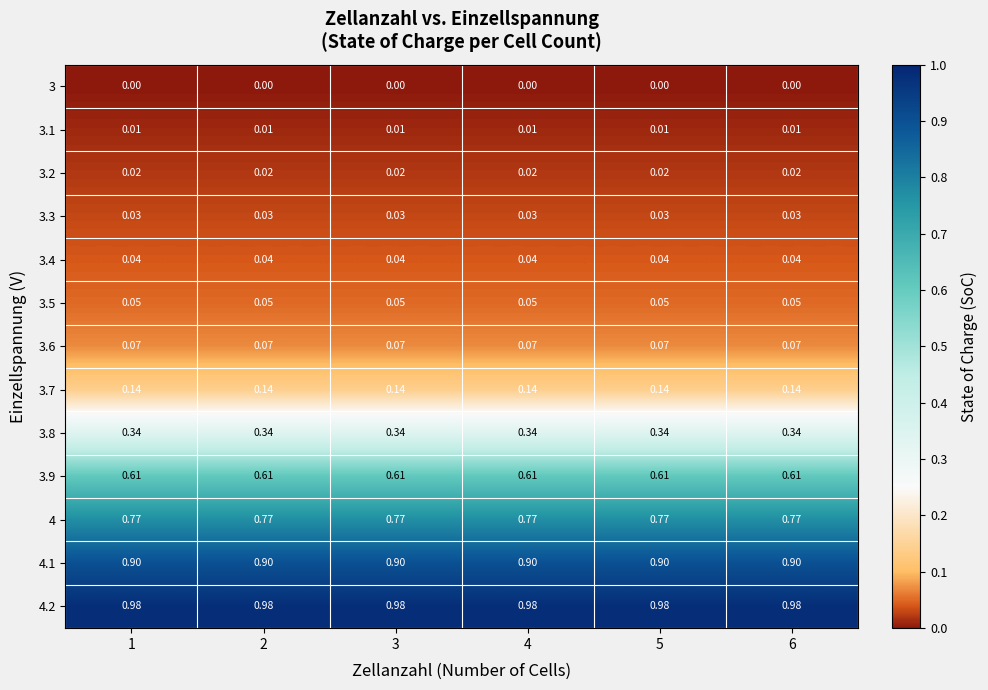

Count the number of categories in the chart.

6